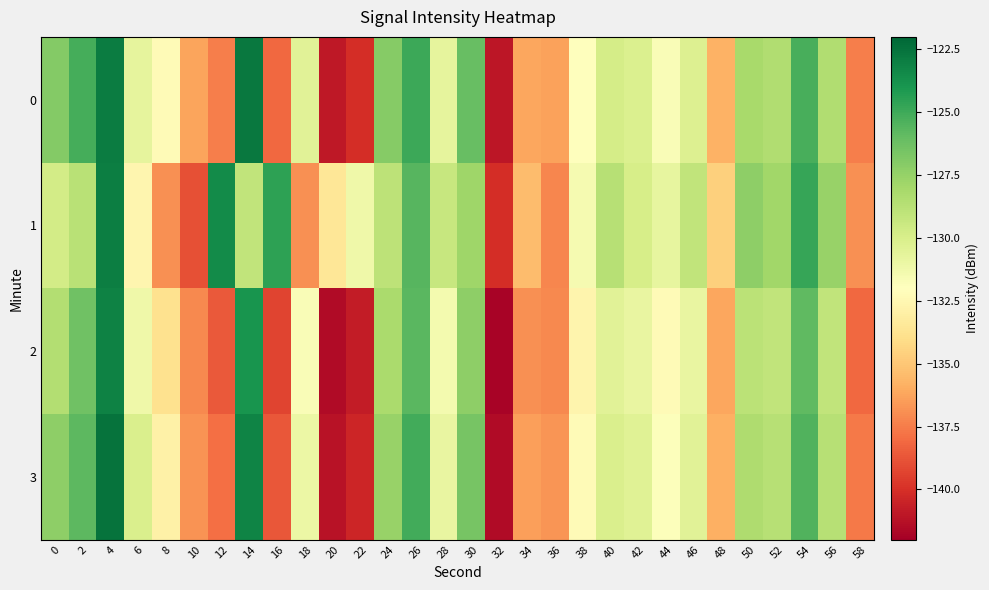

Which has a higher value, 28 or 30?

30